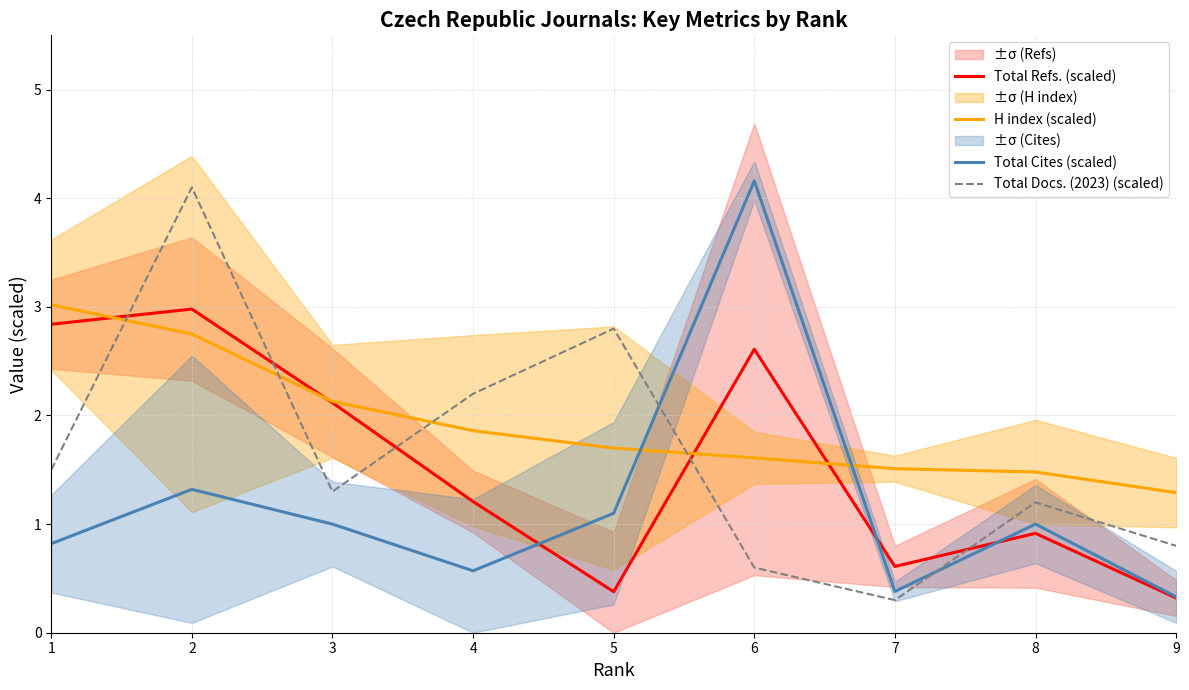

What is the total value across all series at 8?

4.6